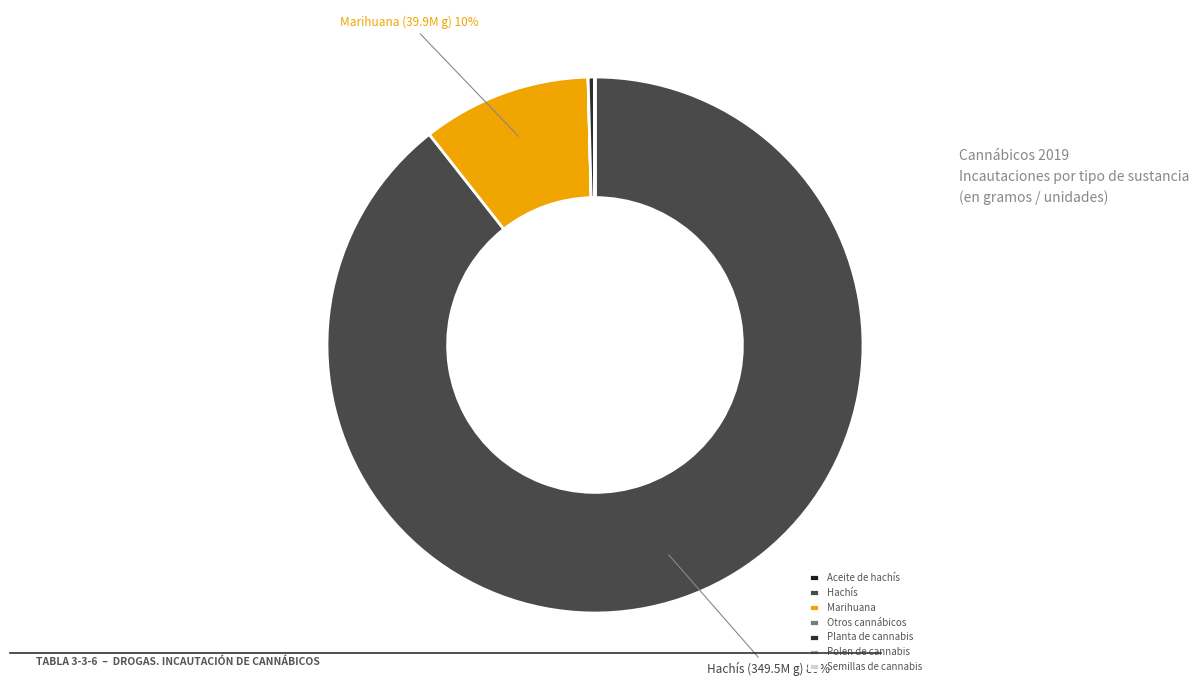

Which has a higher value, Semillas de cannabis or Aceite de hachís?

Aceite de hachís